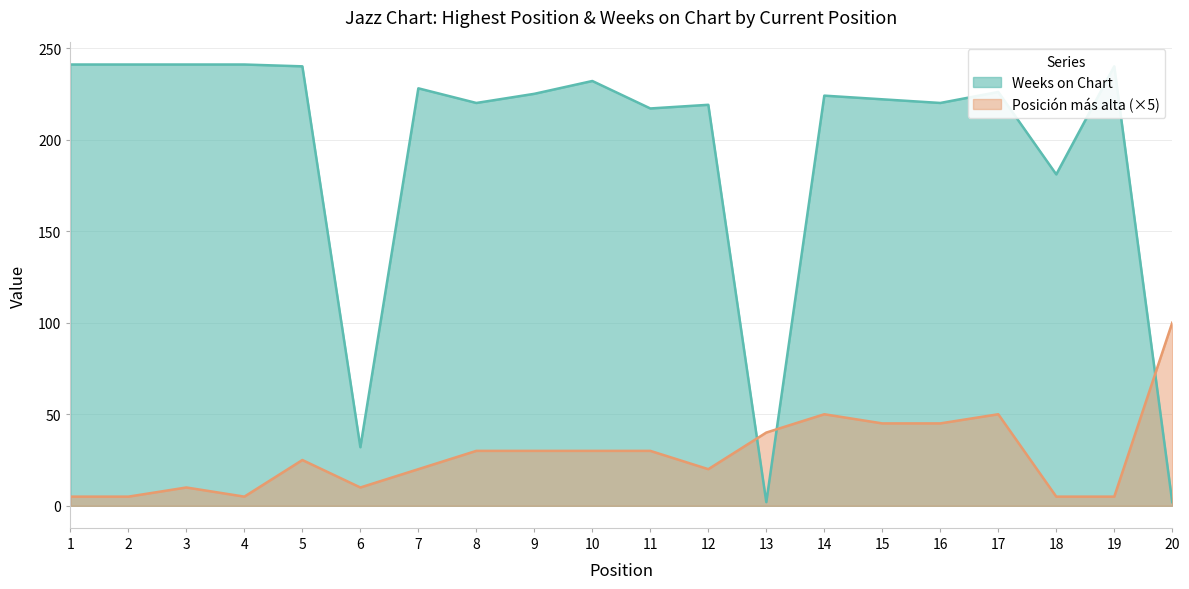

The Posición más alta series shows 60 at 13. True or false?

False